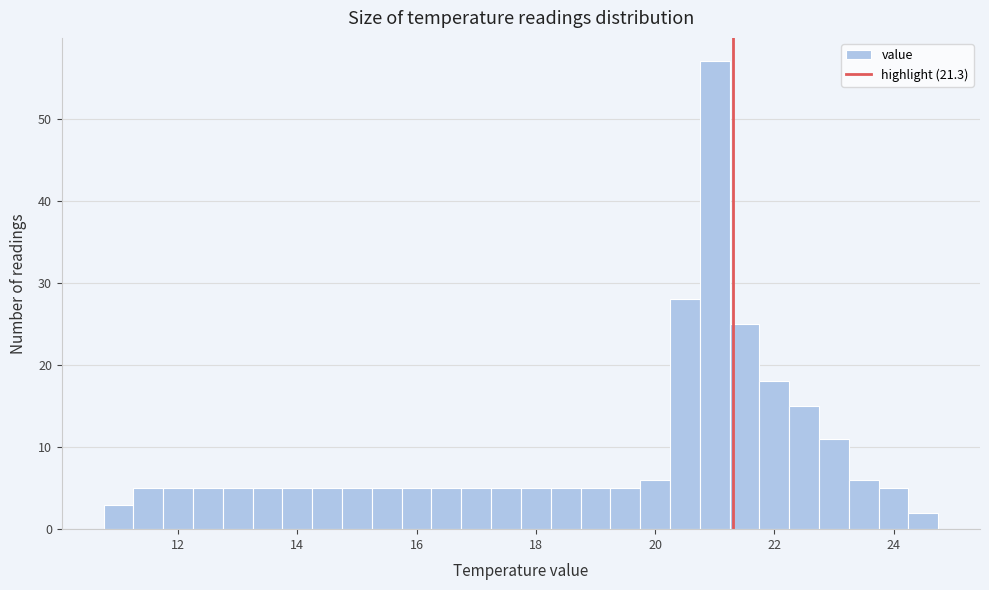

Around what value on the x-axis is the tallest bar? Give the approximate position of its centre, as read against the axis.

21.0